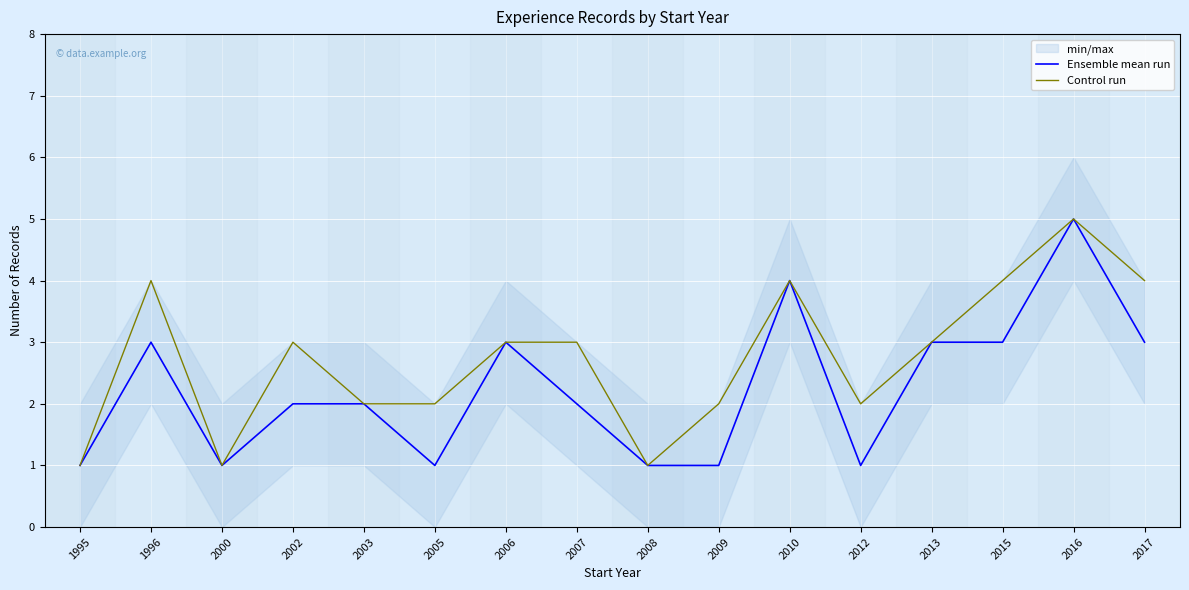

At how many categories does at least one series exceed 2?

9